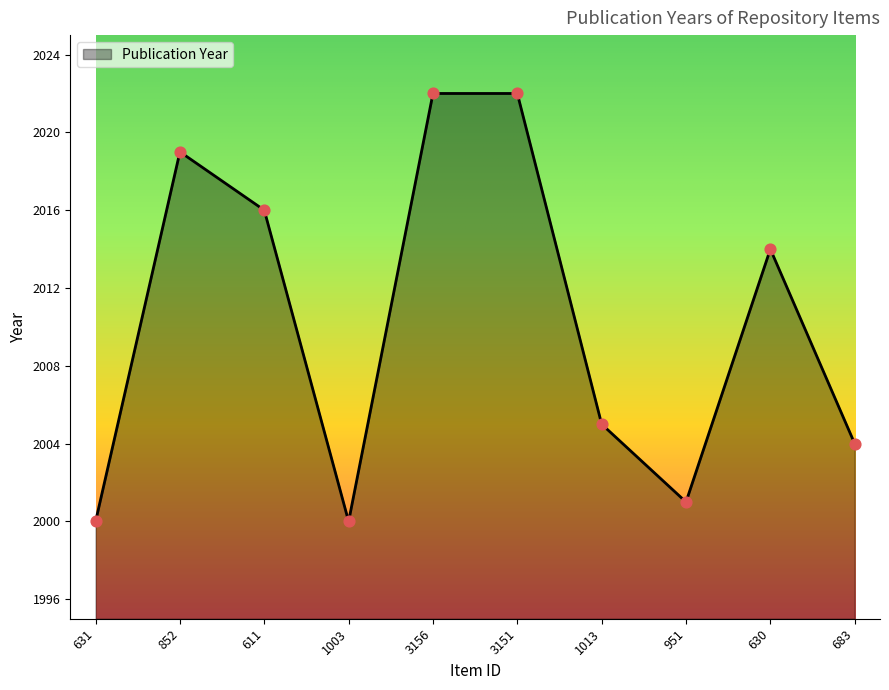

Approximately how many times larger is the value at 951 compared to 630?

1.0